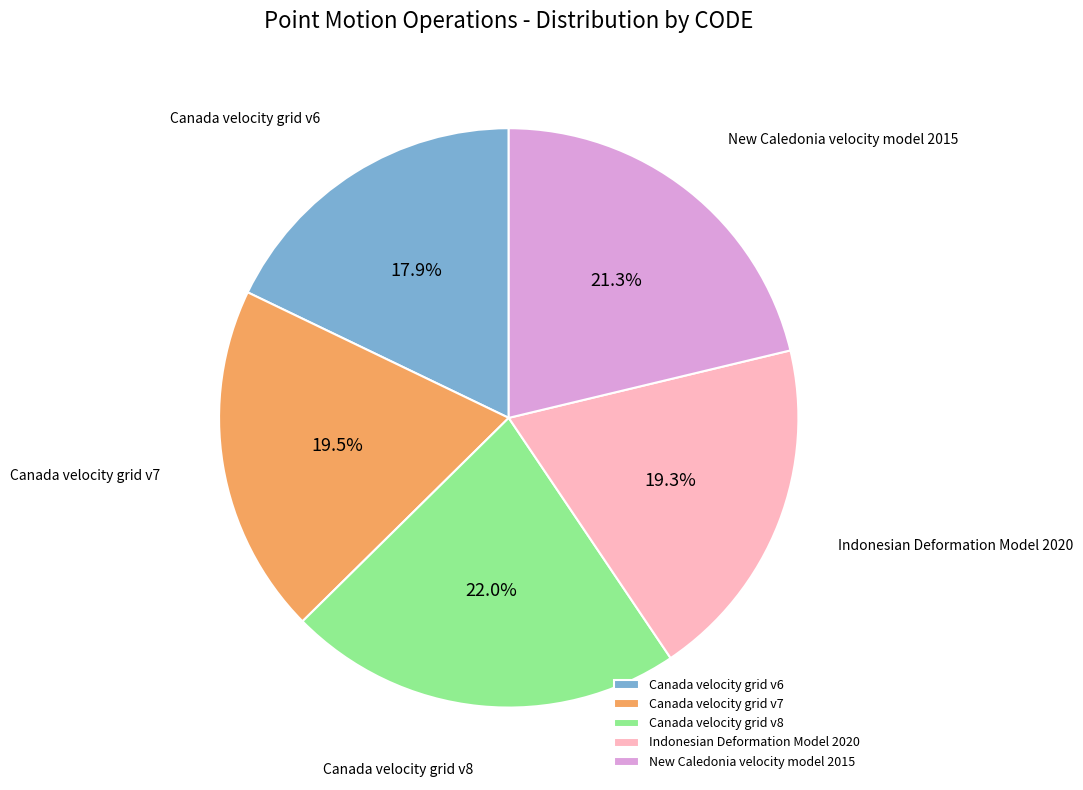

What is the ratio of the value at New Caledonia velocity model 2015 to the value at Canada velocity grid v7?

1.1